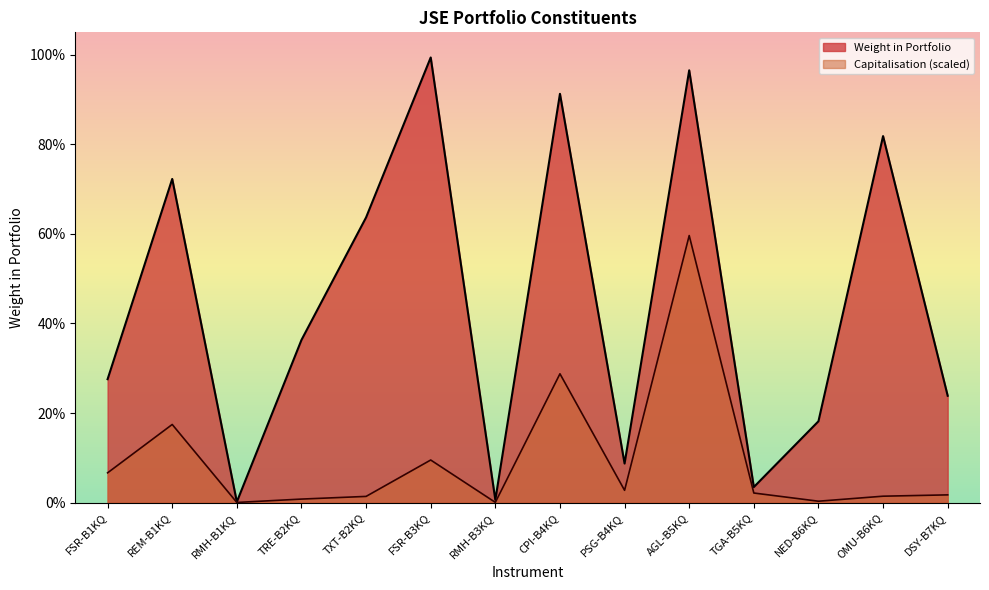

What is the label of the 13th point from the right?

REM-B1KQ